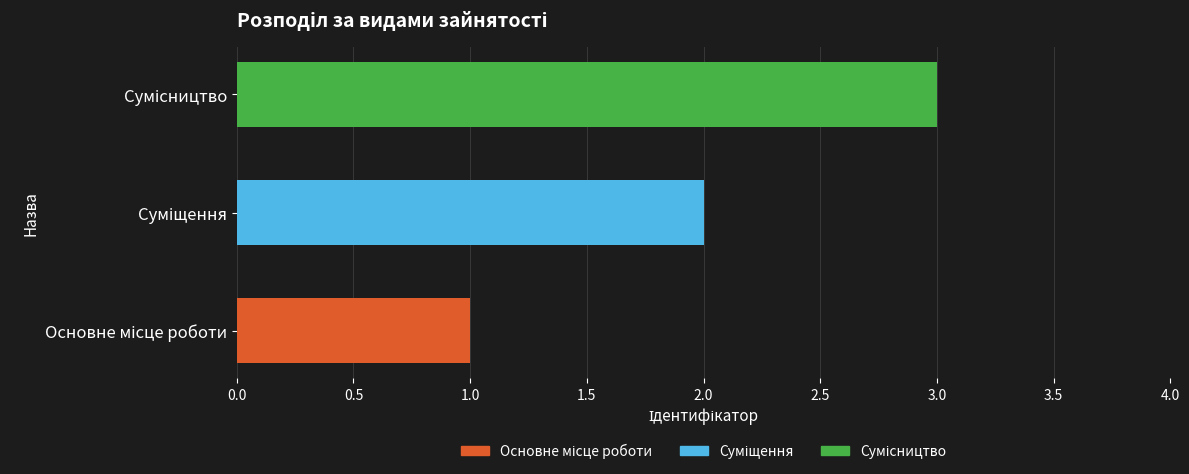

What is the change in value from Суміщення to Сумісництво?

+1